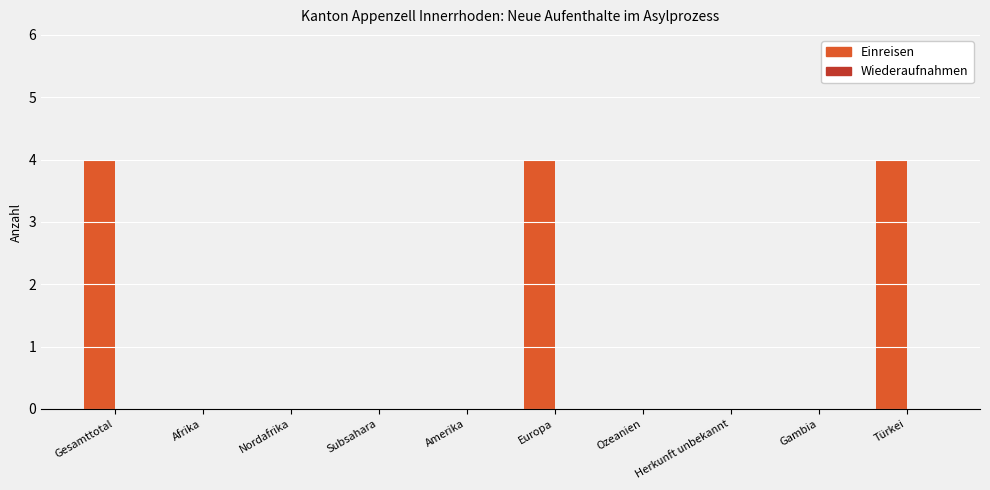

The value at Europa is 4. True or false?

True